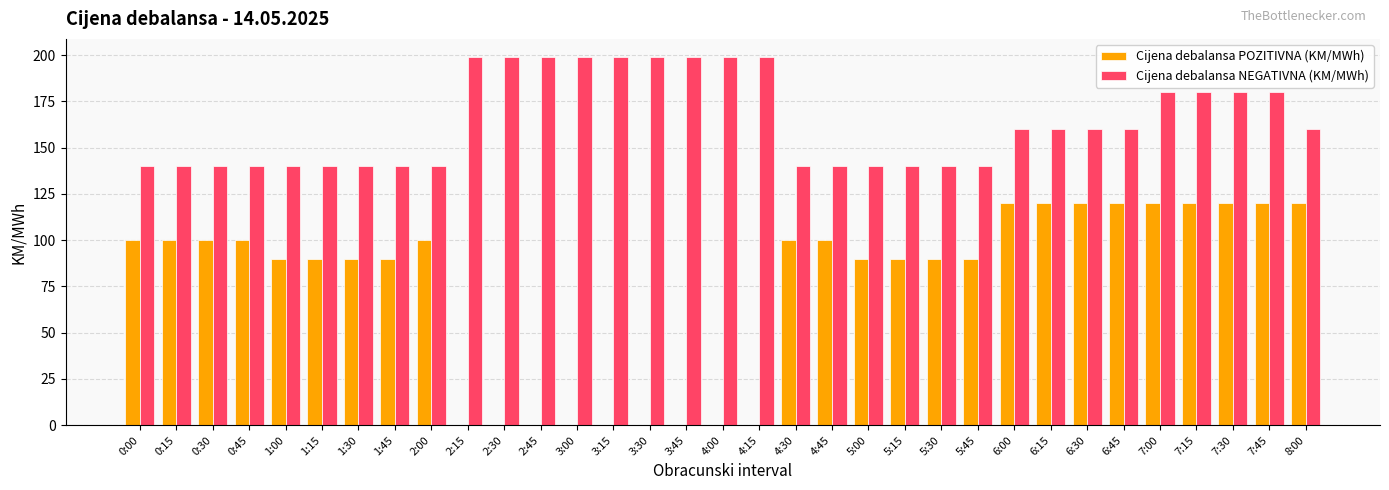

What is the sum of the Cijena debalansa NEGATIVNA (KM/MWh) values at 7:30 and 0:00?

320.0